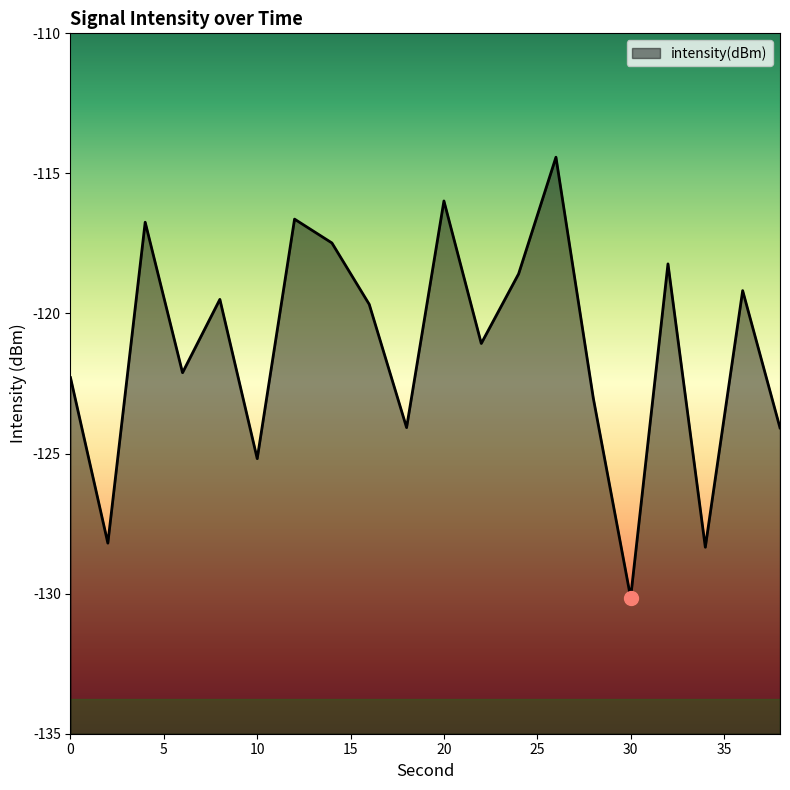

How many points are higher than both their immediate neighbors (excluding endpoints)?

7